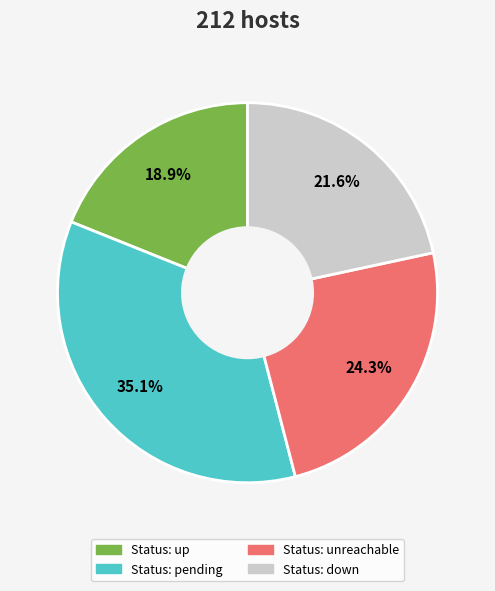

How much of the chart is everything except Status: pending?

64.9%